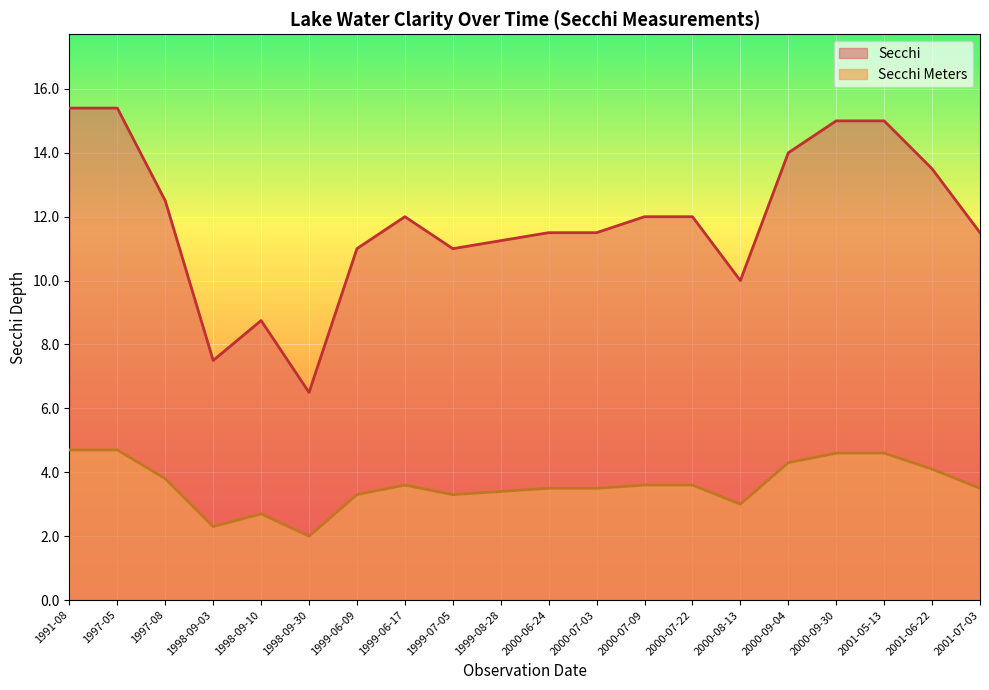

Reading left to right, what are all the values shown in this chart?

Secchi Meters: 4.7	4.7	3.8	2.3	2.7	2.0	3.3	3.6	3.3	3.4	3.5	3.5	3.6	3.6	3.0	4.3	4.6	4.6	4.1	3.5
Secchi: 15.4	15.4	12.5	7.5	8.8	6.5	11.0	12.0	11.0	11.2	11.5	11.5	12.0	12.0	10.0	14.0	15.0	15.0	13.5	11.5